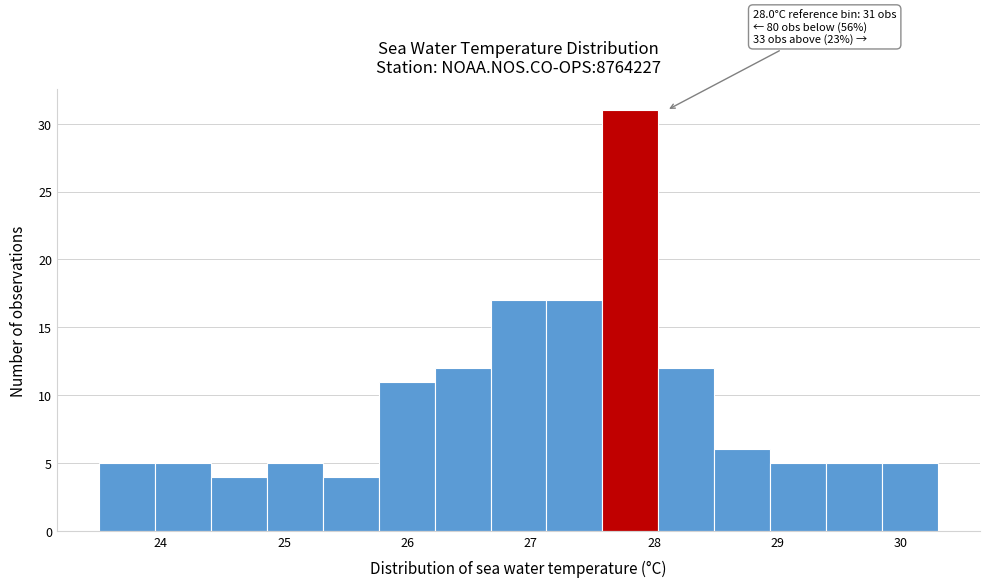

Which range on the x-axis has the tallest bar?

27.6 to 28.0